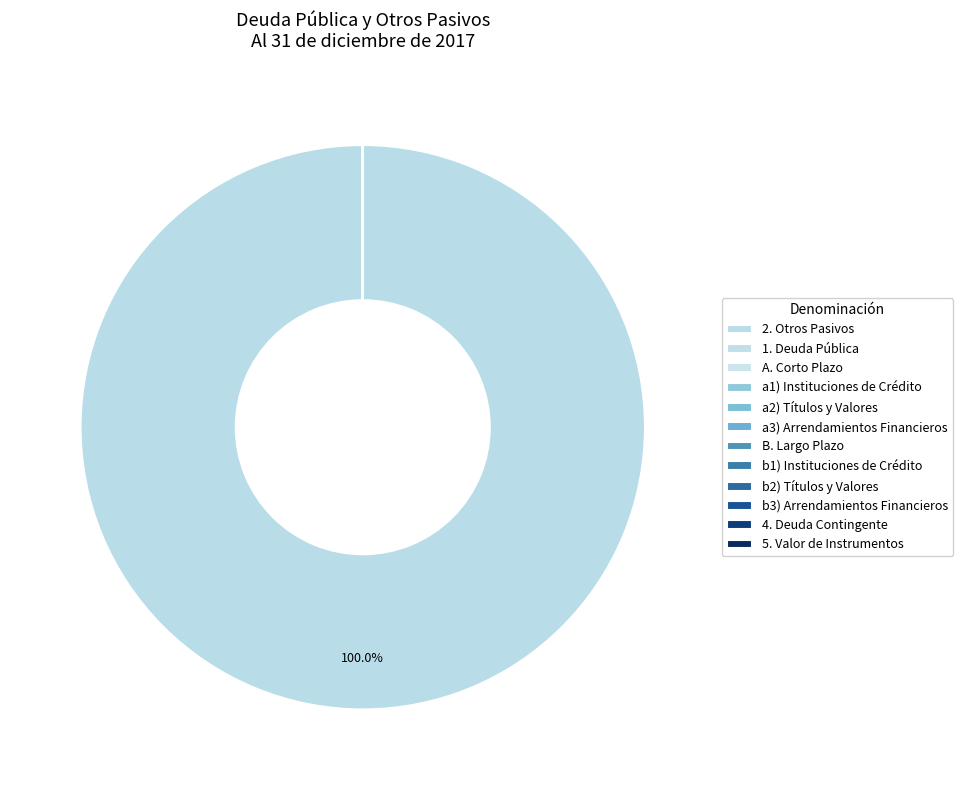

Is it true that a2) Títulos y Valores is 0% of the pie?

True